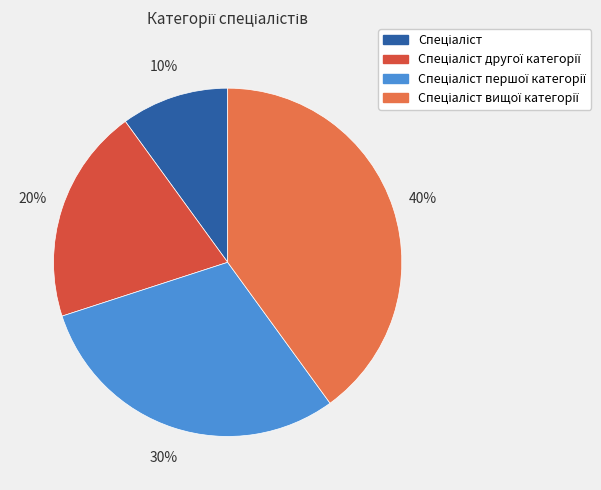

Does any single category account for the majority?

No